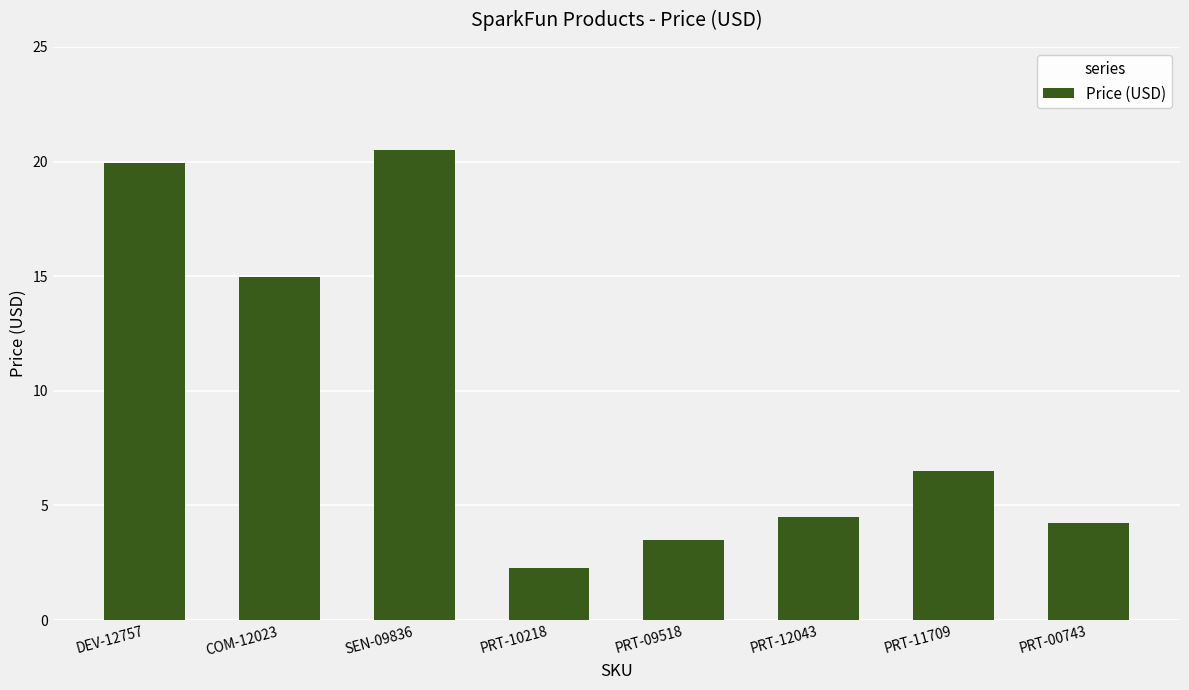

What is the ratio of the value at PRT-11709 to the value at COM-12023?

0.4